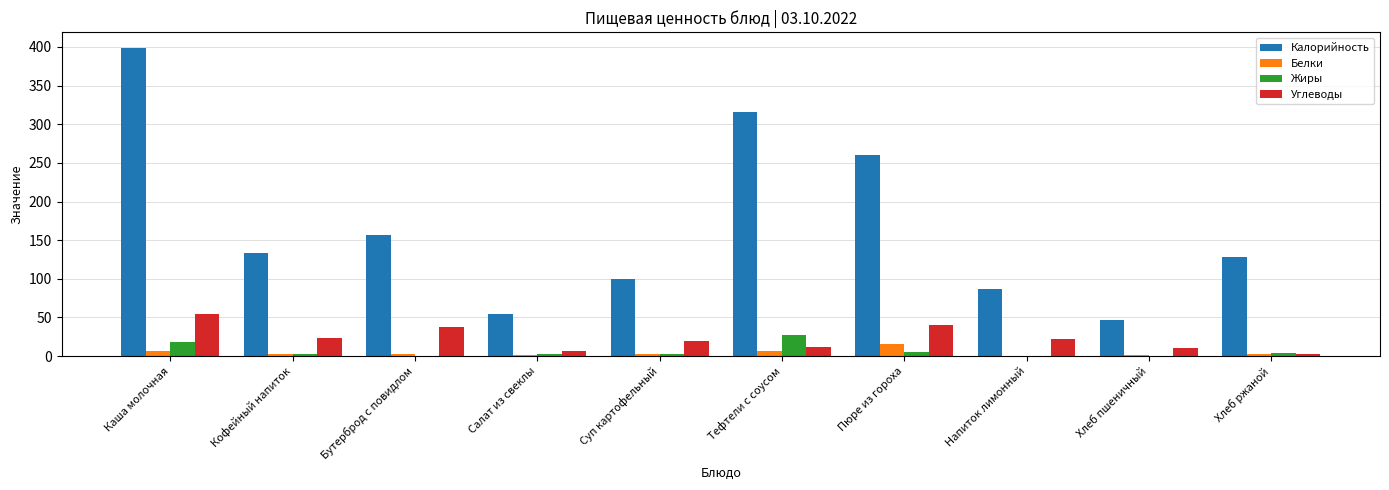

What is the sum of all Жиры values?

62.5